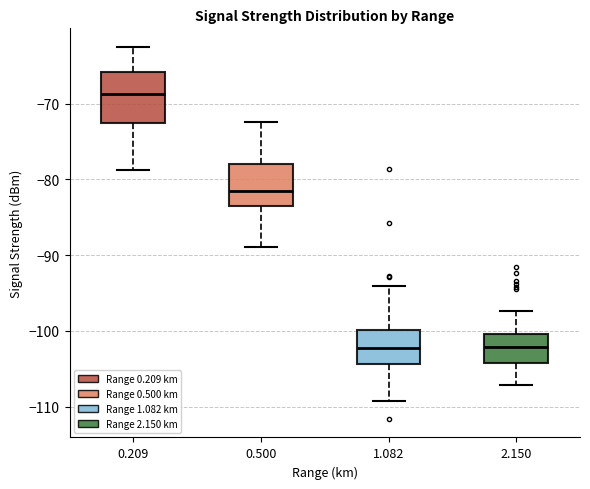

Reading left to right, read every box against the y-axis: the position of its median line, the range the box covers, and the ends of its whiskers. The values are not printed on the chart, so give them approximately, as read against the axis.

0.209: median -69, box -72 to -66, whiskers -79 to -62
0.500: median -81, box -83 to -78, whiskers -89 to -72
1.082: median -102, box -104 to -100, whiskers -109 to -94
2.150: median -102, box -104 to -100, whiskers -107 to -97